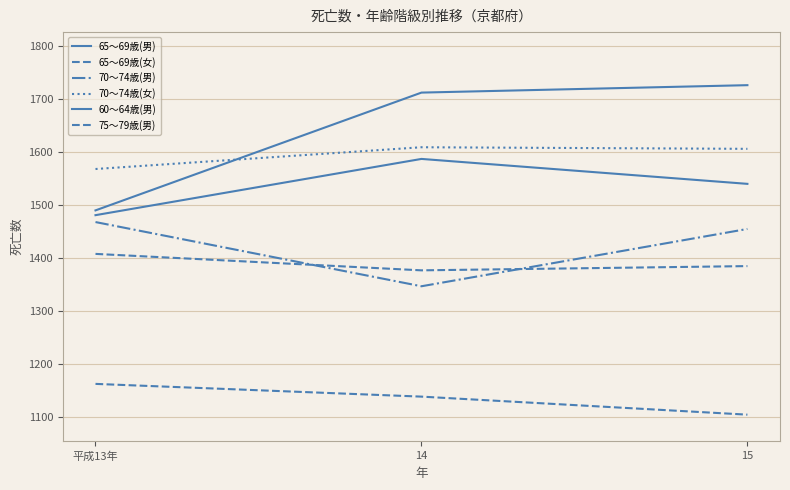

The value of 70〜74歳(男) at 平成13年 is 1468. True or false?

True